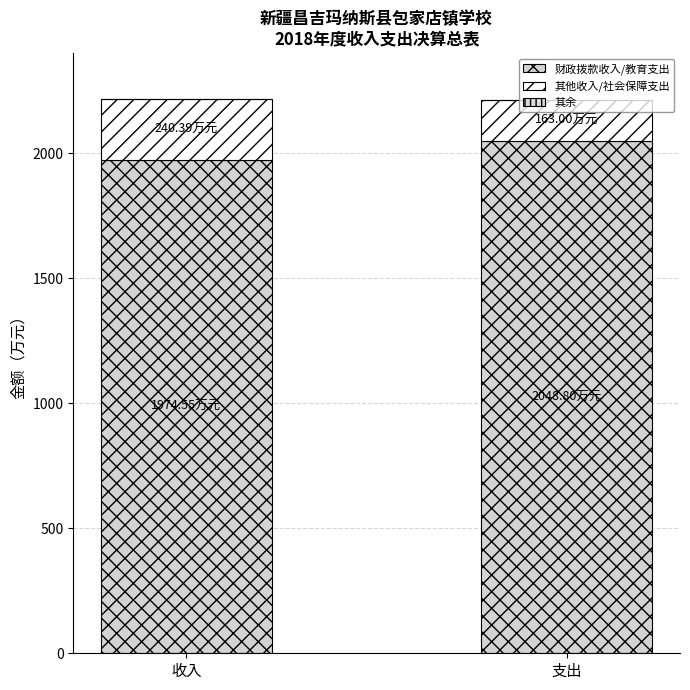

Where is 其他收入/社会保障支出 nearest to the value 201?

支出